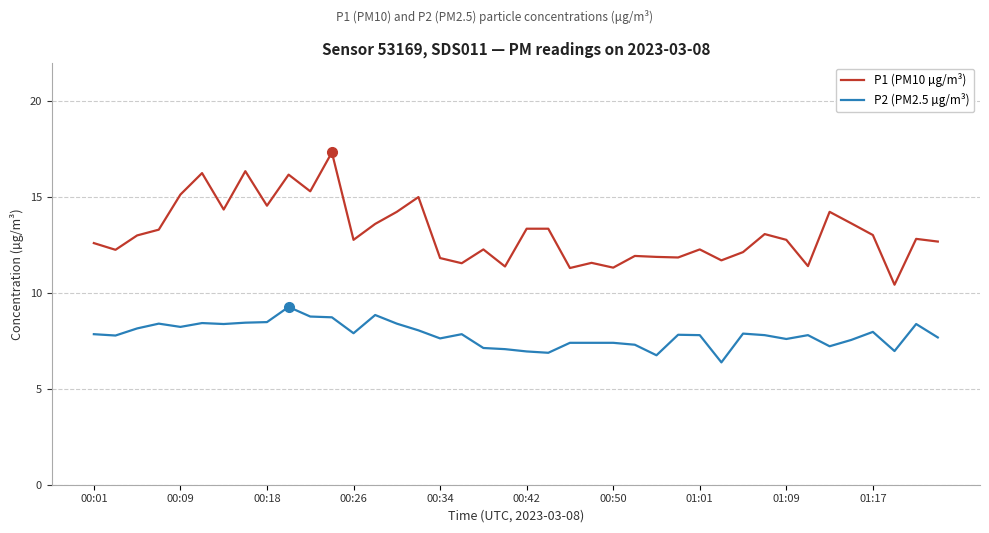

Which series has the largest range (max minus min)?

P1 (PM10 µg/m³)